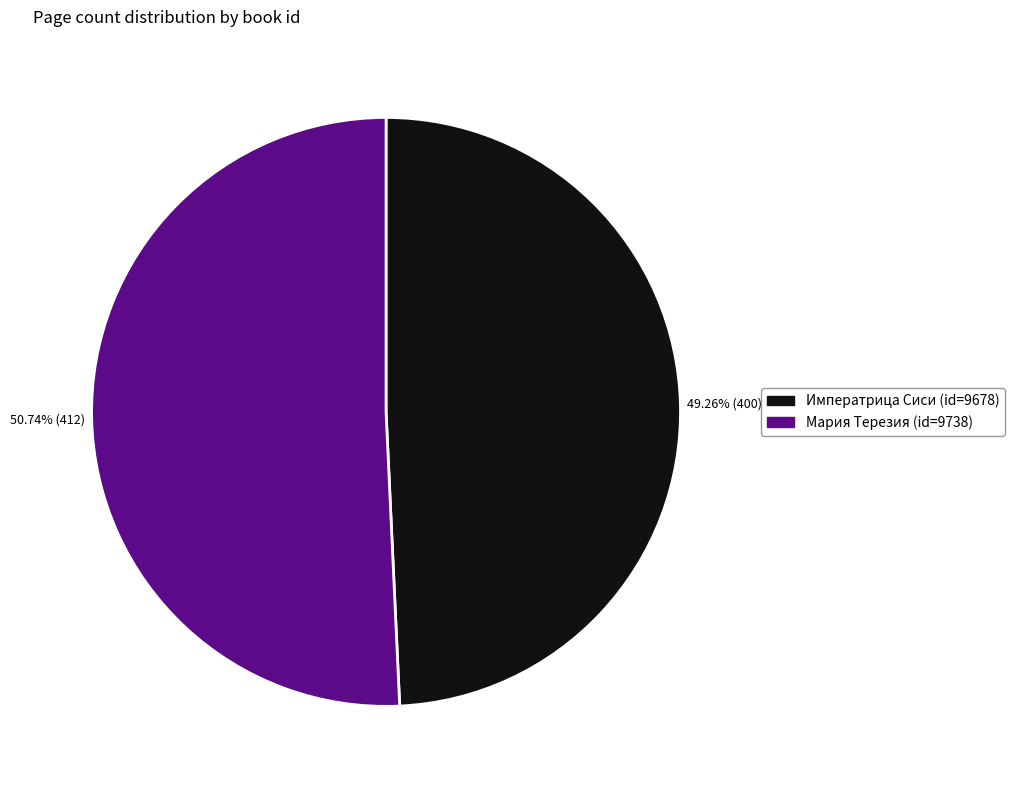

What is the smallest slice in the pie chart?

Императрица Сиси (id=9678)